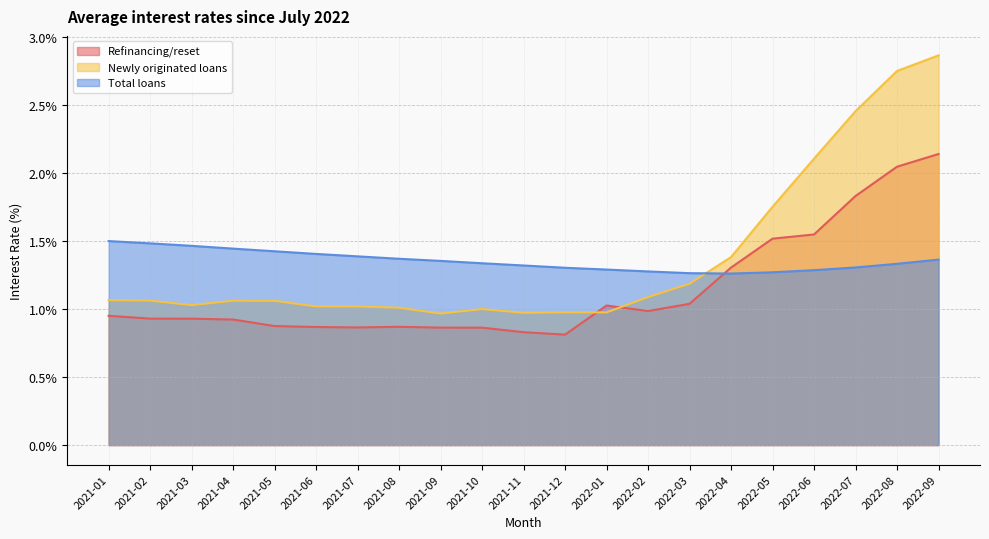

What is the label of the 5th point from the left?

2021-05